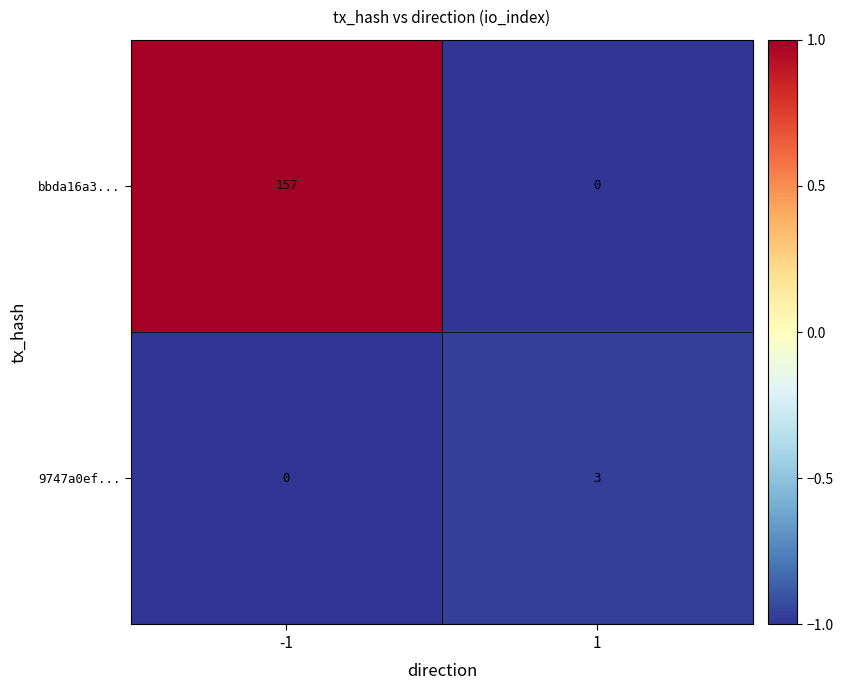

Reading right to left, extract all data points from this chart.

bbda16a3...: 1=0	-1=157
9747a0ef...: 1=3	-1=0